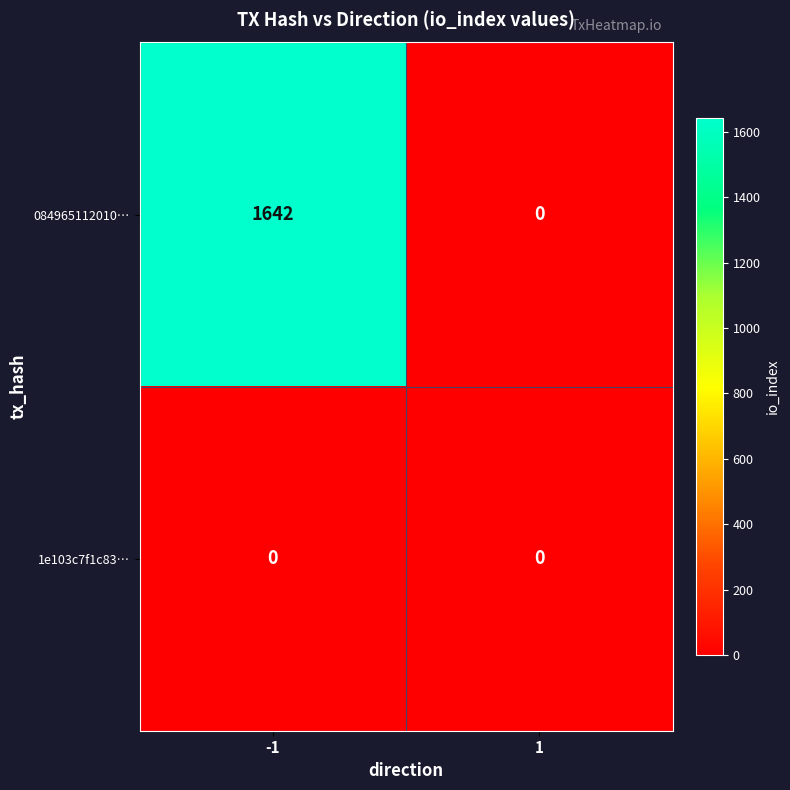

Reading left to right, list all the values displayed in this chart.

084965112010…: 1642	0
1e103c7f1c83…: 0	0